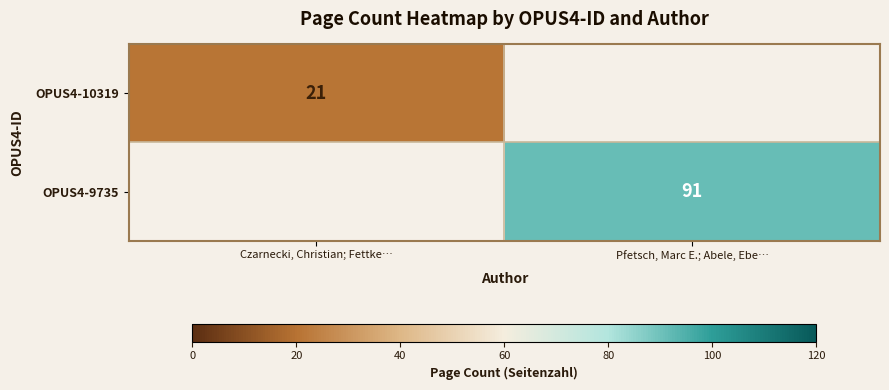

Is it true that OPUS4-9735 equals 138 at Pfetsch, Marc E.; Abele, Ebe…?

False